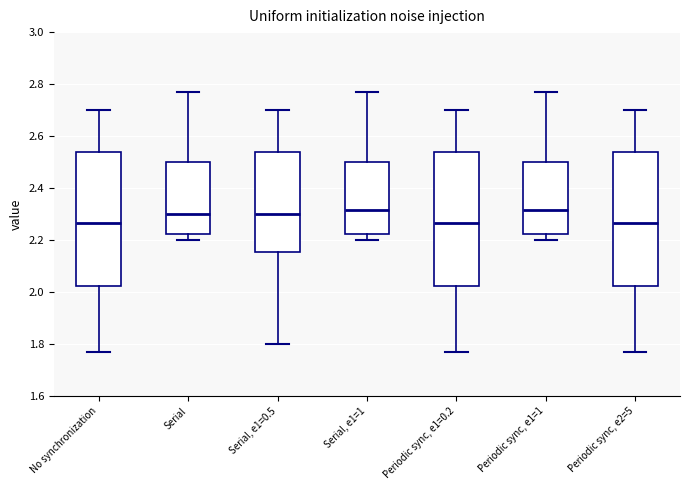

Where does the lower whisker of the box for Serial, e1=1 end on the y-axis? The values are not printed on the chart, so give them approximately, as read against the axis.

2.20